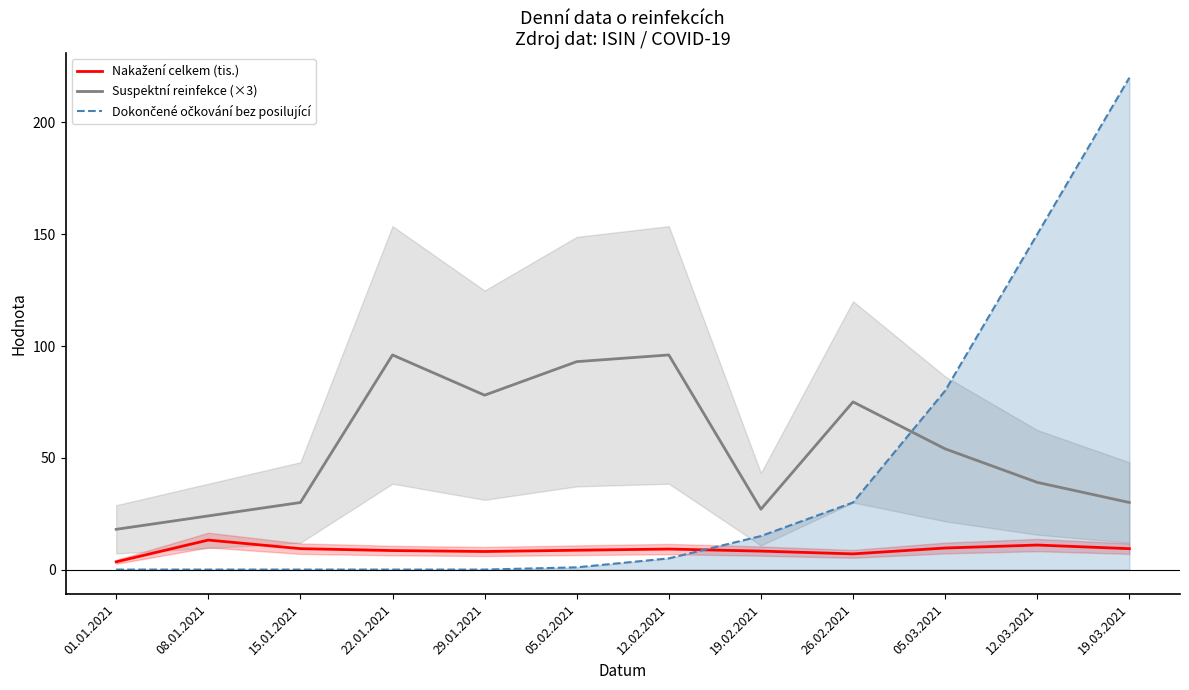

The value of Suspektní reinfekce (×3) at 26.02.2021 is 75.0. True or false?

True